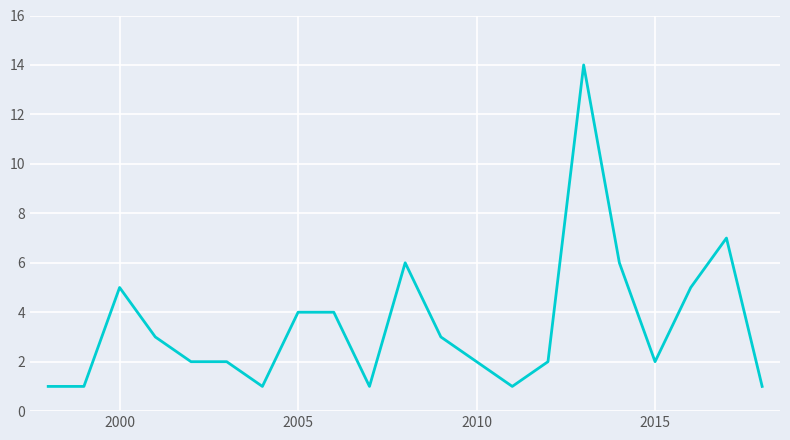

What is the difference between the maximum and minimum values?

13